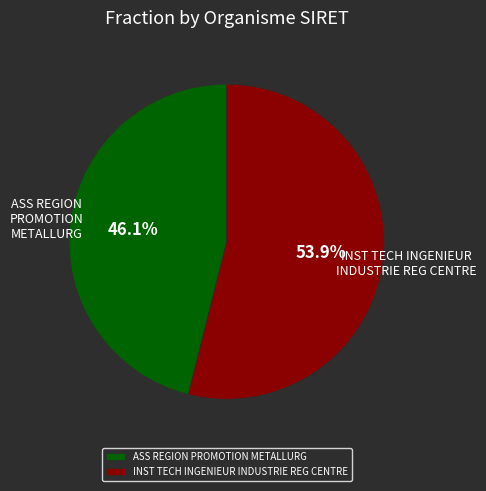

Is it true that INST TECH INGENIEUR INDUSTRIE REG CENTRE is 54% of the pie?

True